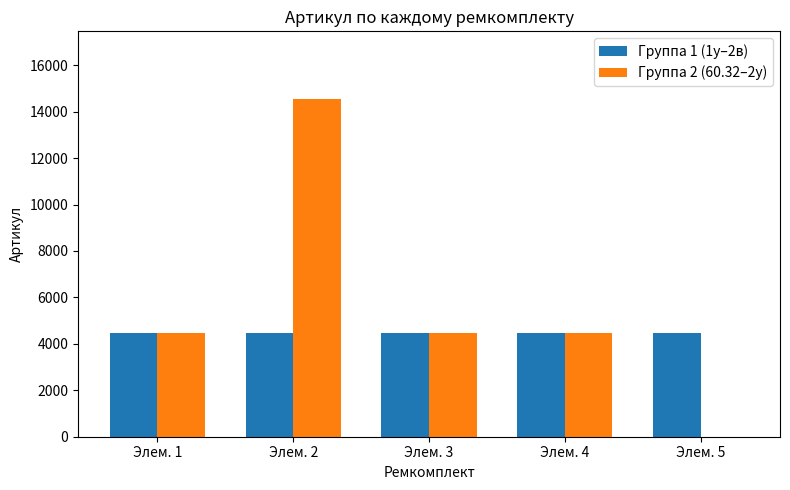

Between Элем. 2 and Элем. 4, which series saw the biggest shift?

Группа 2 (60.32–2у)